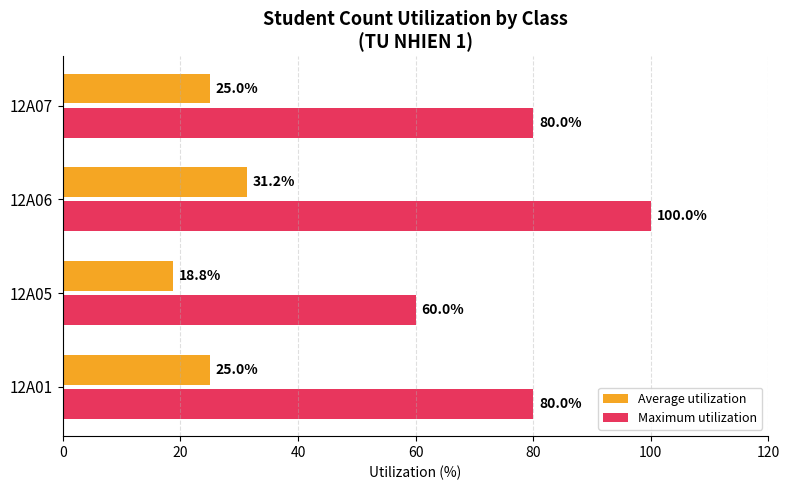

Rank the series by their average value, from lowest to highest.

Average utilization, Maximum utilization